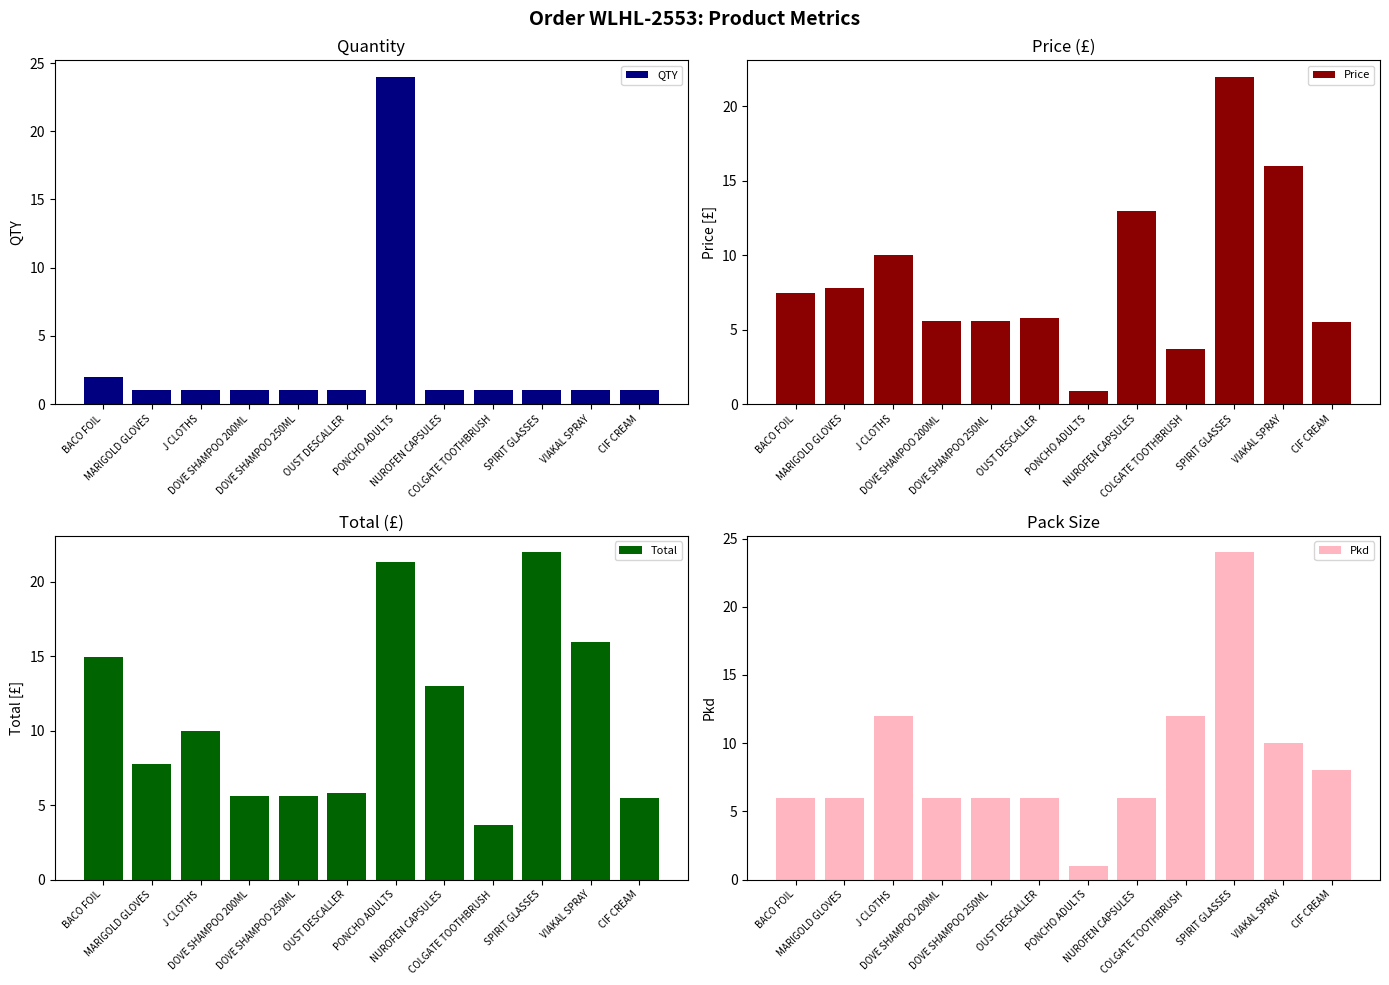

What is the minimum value shown in the chart?

0.9